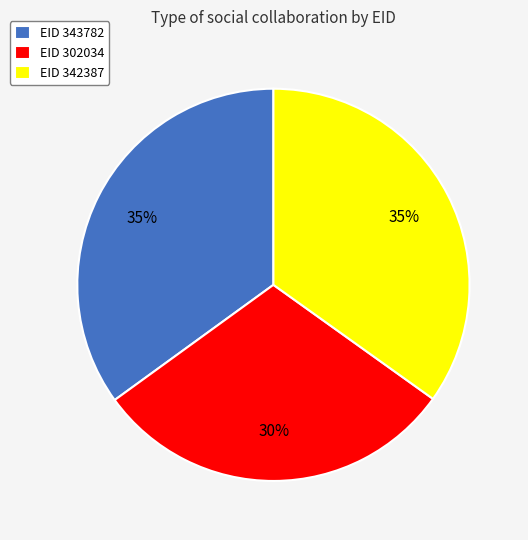

To the nearest percent, what portion does EID 343782 represent?

35%